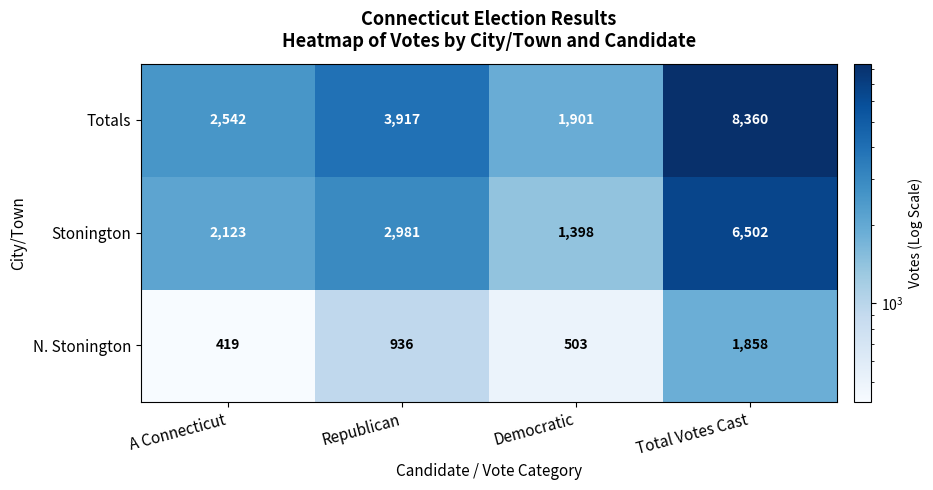

At how many categories does at least one series exceed 1790?

4